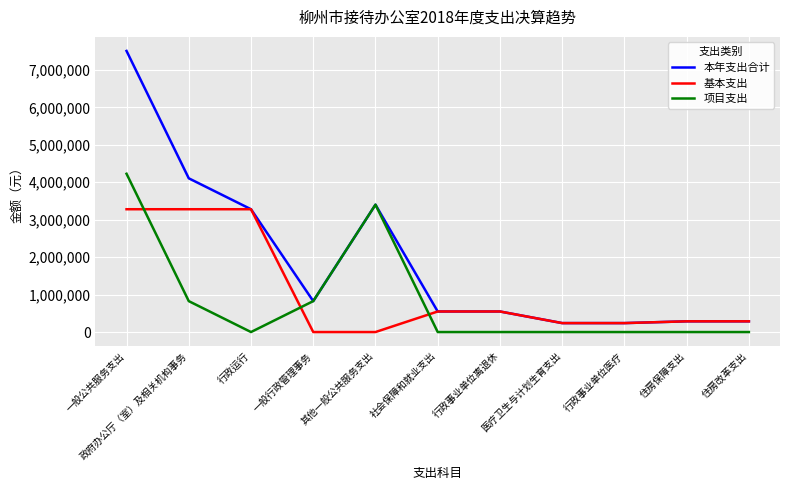

How many lines are shown in the chart?

3